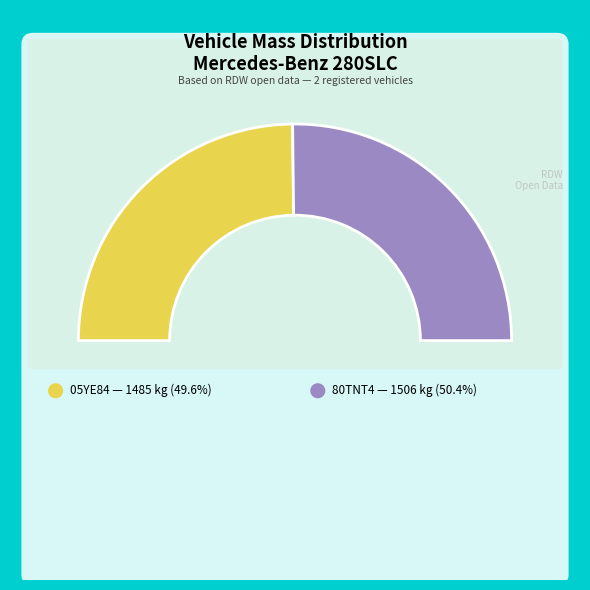

To the nearest percent, what is the difference between the largest and smallest slice percentages?

1%